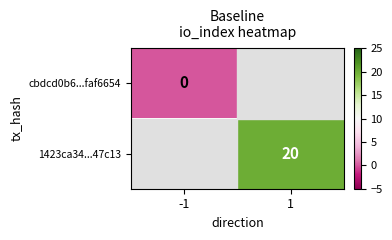

Is the value of 1423ca34...47c13 at 1 greater than the value of cbdcd0b6...faf6654 at -1?

Yes